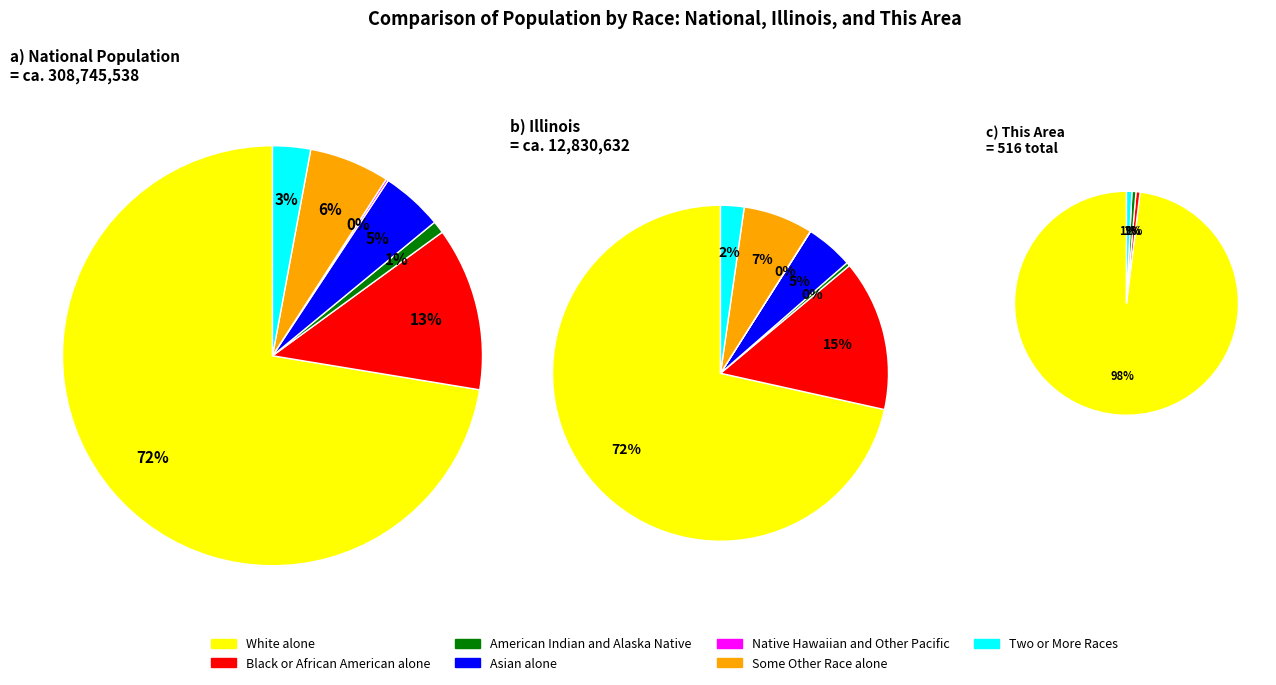

What is the largest slice in the pie chart?

White alone